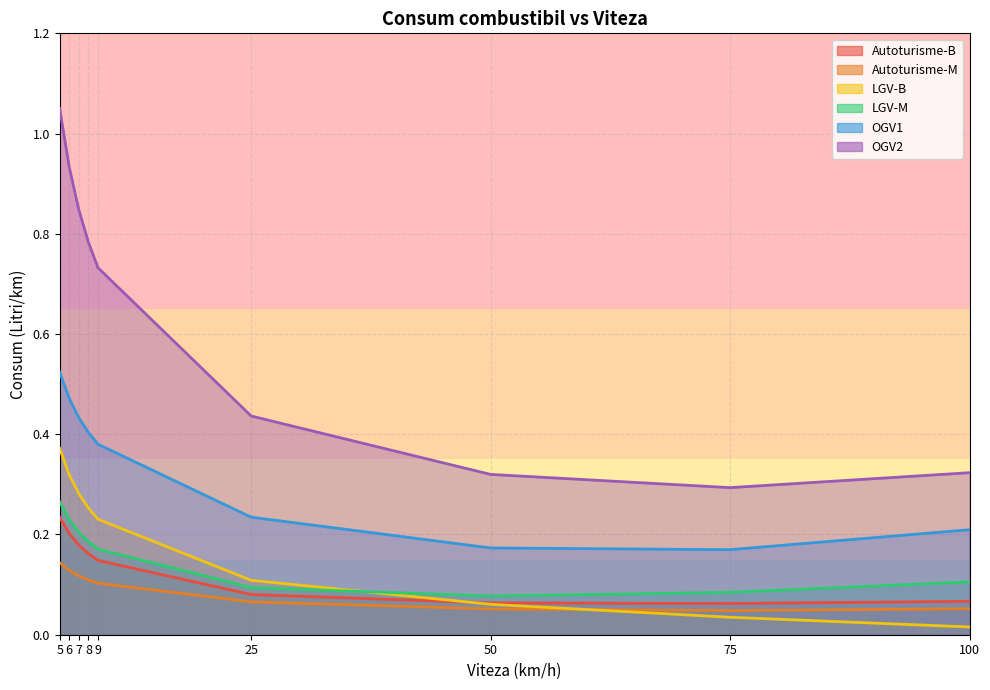

At how many categories does at least one series exceed 0?

9